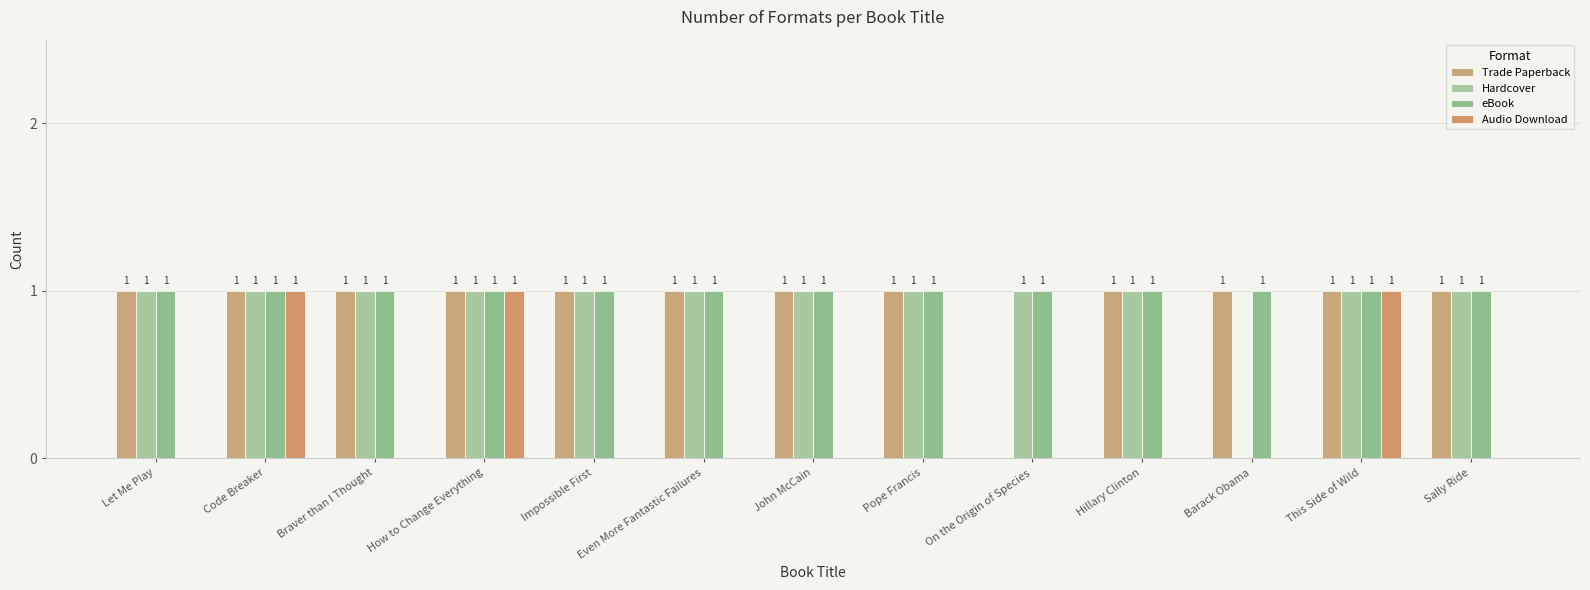

Does the chart contain stacked bars?

No